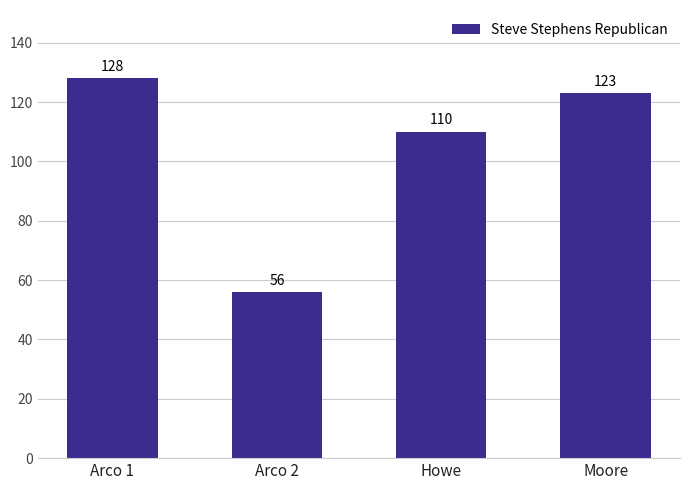

At which label is the value closest to 92?

Howe